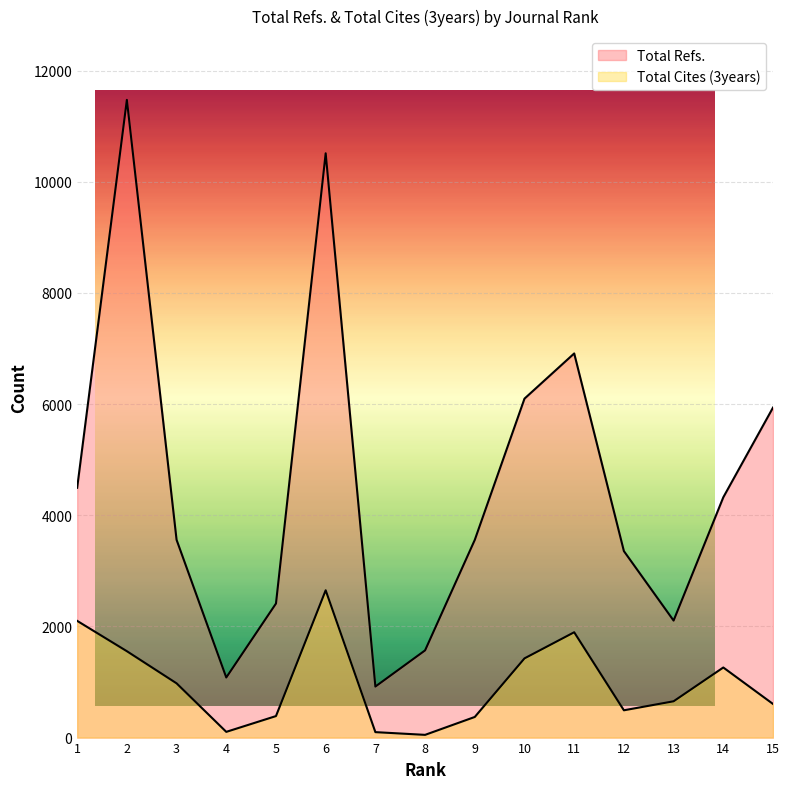

Which series has the widest spread of values?

Total Refs.